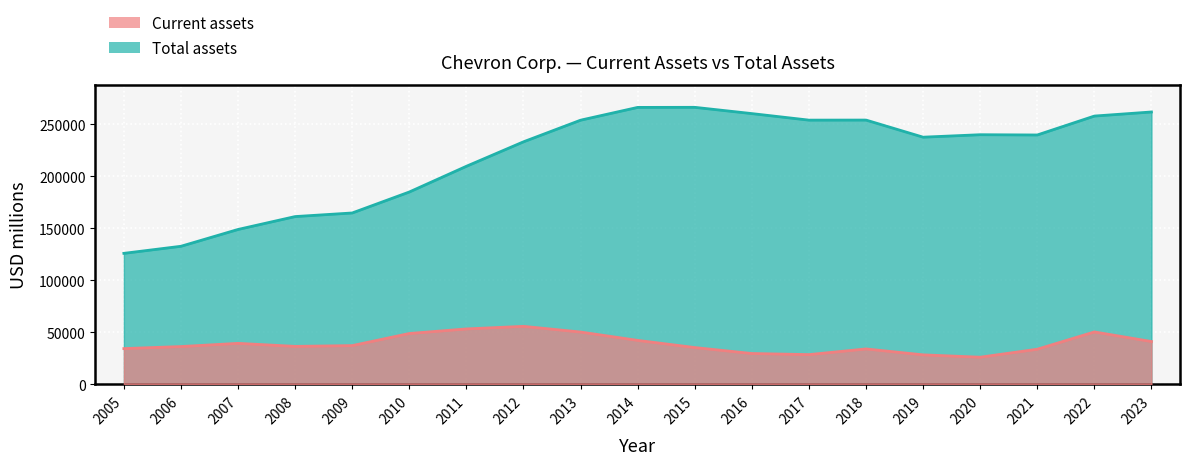

Reading left to right, transcribe all the data shown in this chart.

Current assets: 2005=34336	2006=36304	2007=39377	2008=36470	2009=37216	2010=48841	2011=53234	2012=55720	2013=50250	2014=42232	2015=35347	2016=29619	2017=28560	2018=34021	2019=28329	2020=26078	2021=33738	2022=50343	2023=41128
Total assets: 2005=125833	2006=132628	2007=148786	2008=161165	2009=164621	2010=184769	2011=209474	2012=232982	2013=253753	2014=266026	2015=266103	2016=260078	2017=253806	2018=253863	2019=237428	2020=239790	2021=239535	2022=257709	2023=261632